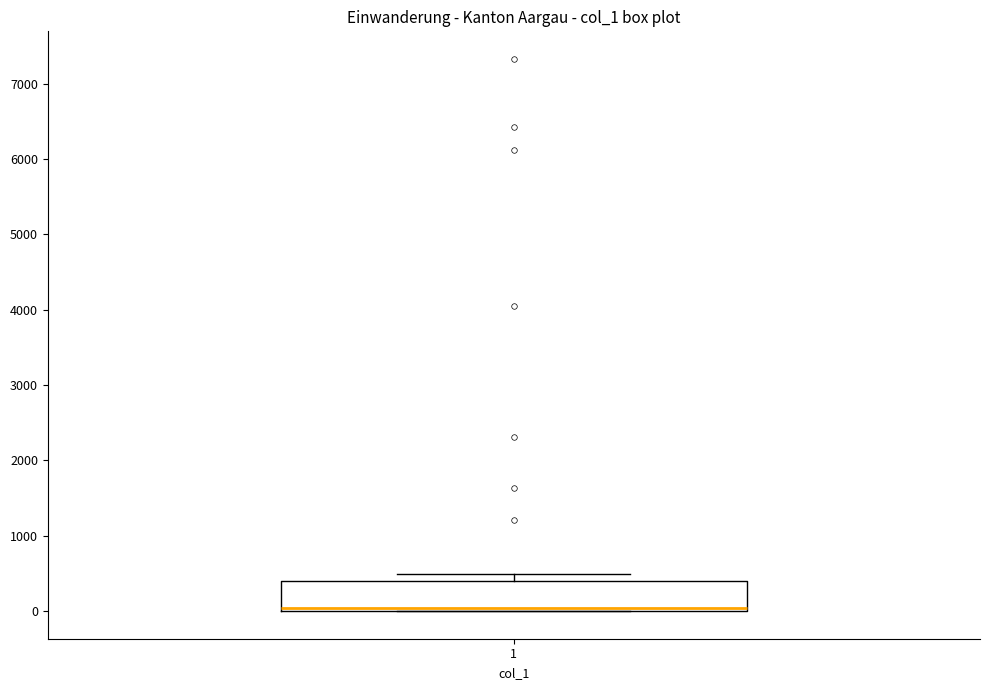

Where is the upper edge of the box at x = 1 on the y-axis? The values are not printed on the chart, so give them approximately, as read against the axis.

400